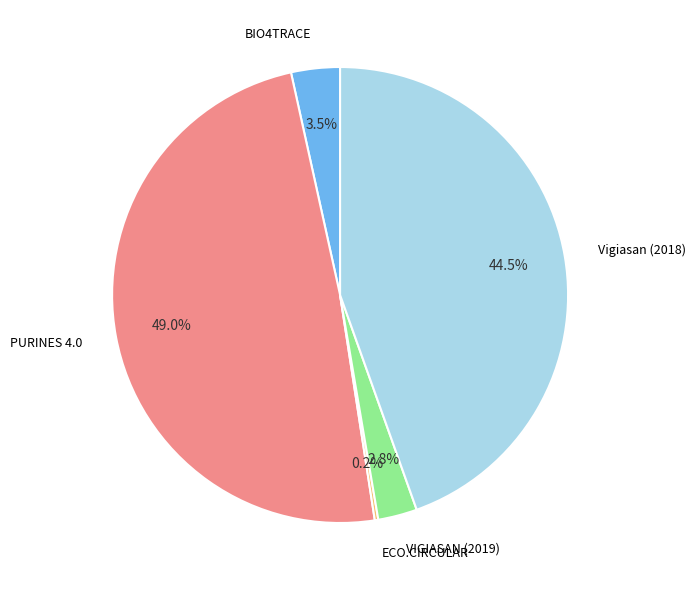

Does any single category account for the majority?

No